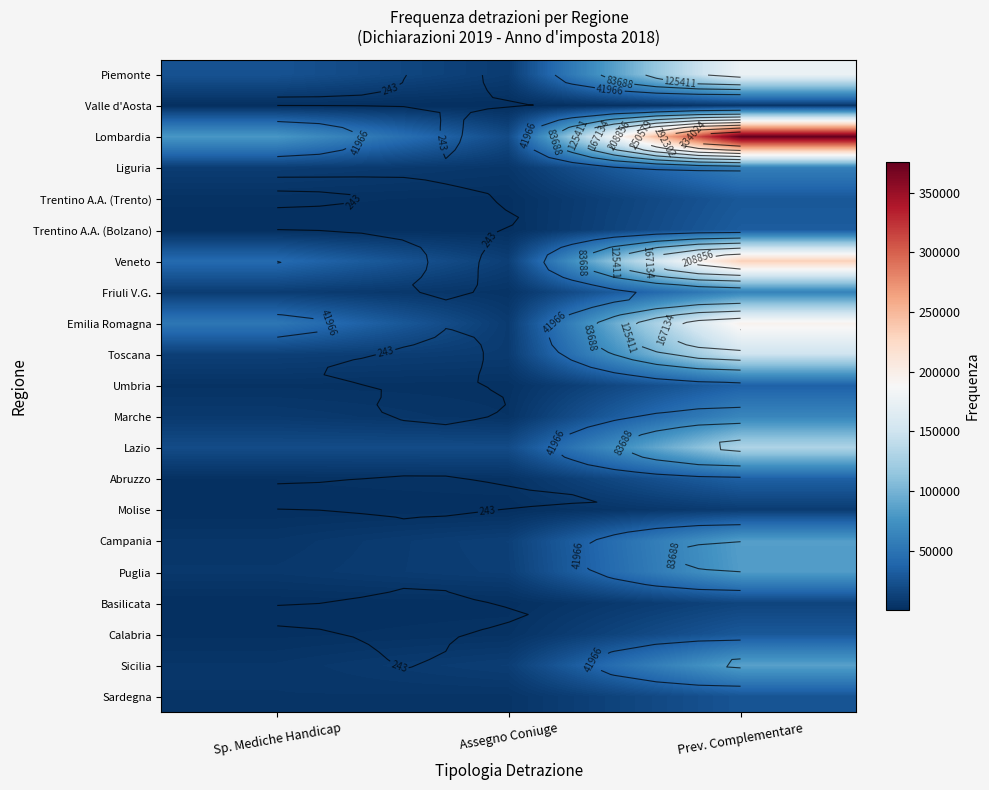

The value of Molise at Prev. Complementare is 12436. True or false?

False